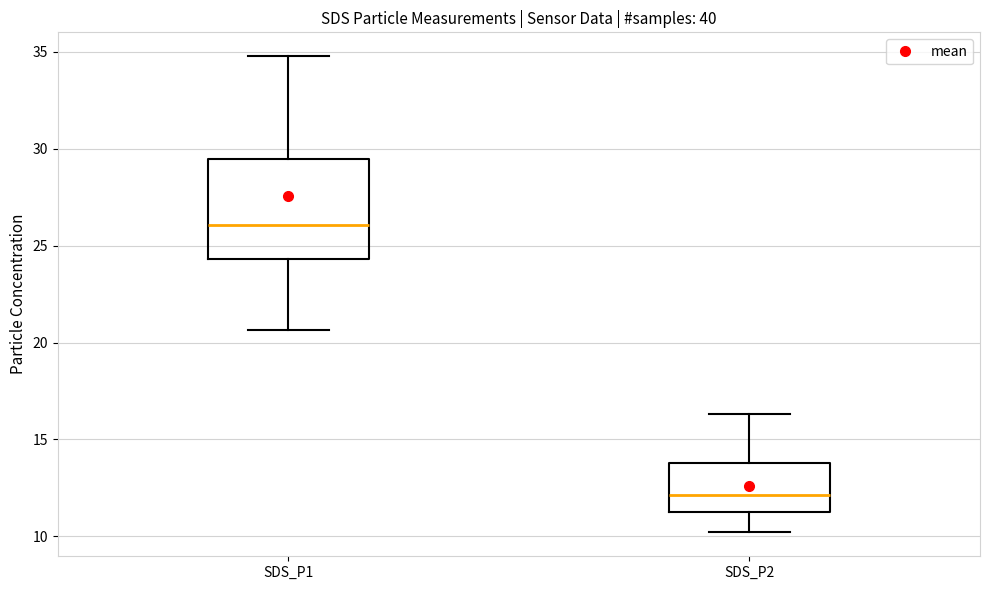

Comparing the boxes themselves (not the whiskers), which one is the tallest?

SDS_P1